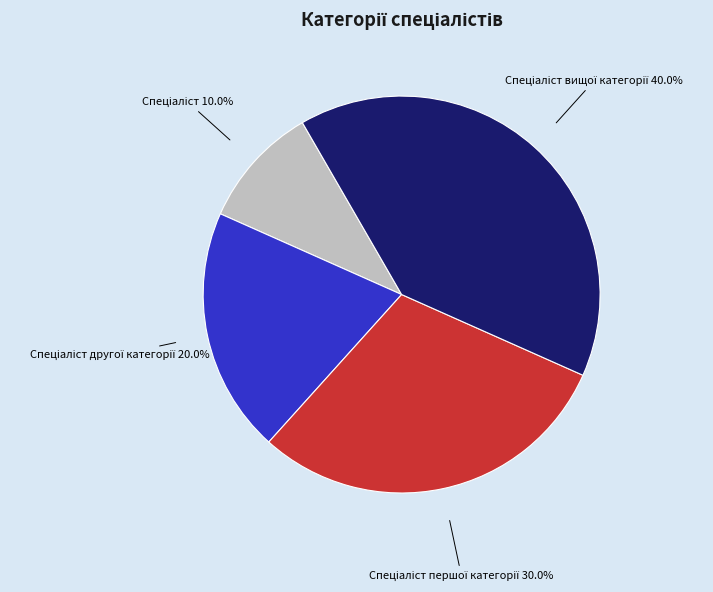

Does any single category account for the majority?

No